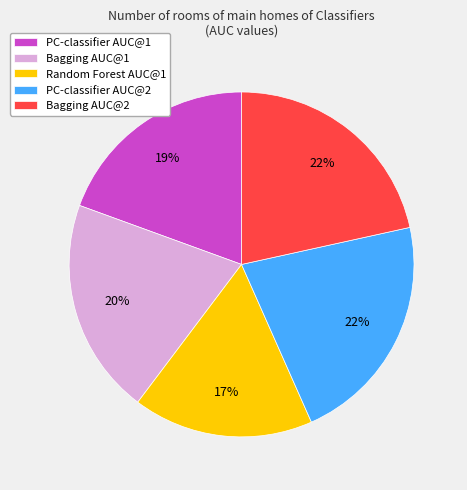

The Bagging AUC@1 slice represents 6% of the pie. True or false?

False